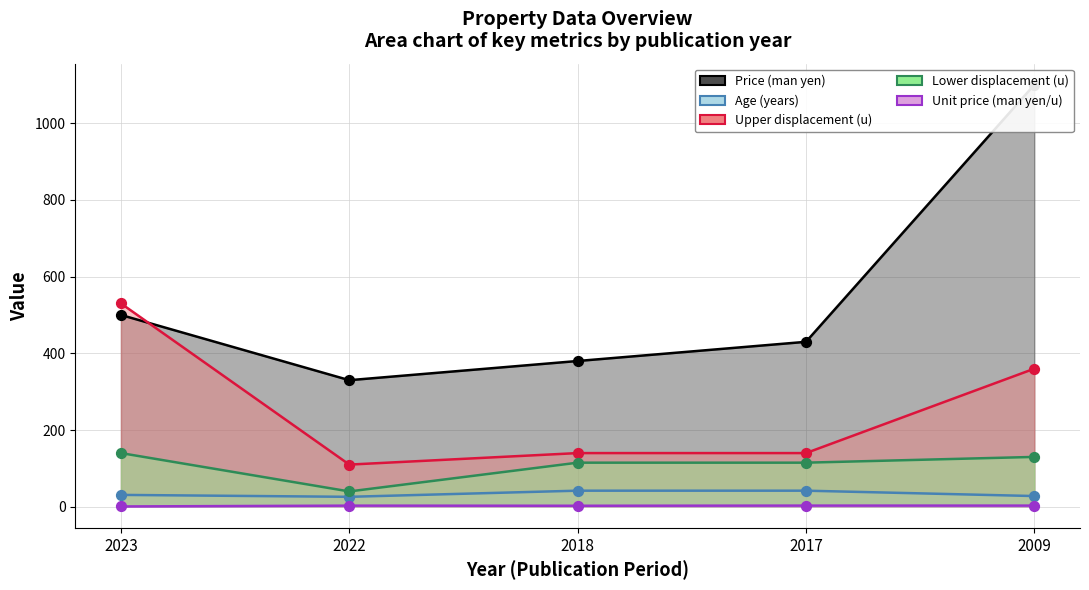

What are all the series names shown in the legend?

Price (man yen), Age (years), Upper displacement (u), Lower displacement (u), Unit price (man yen/u)